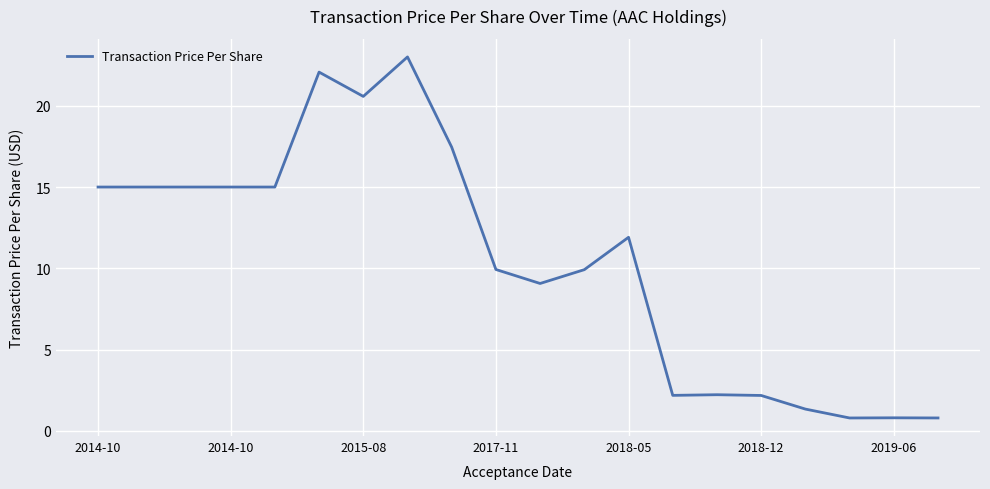

What is the difference between the maximum and minimum values?

22.2